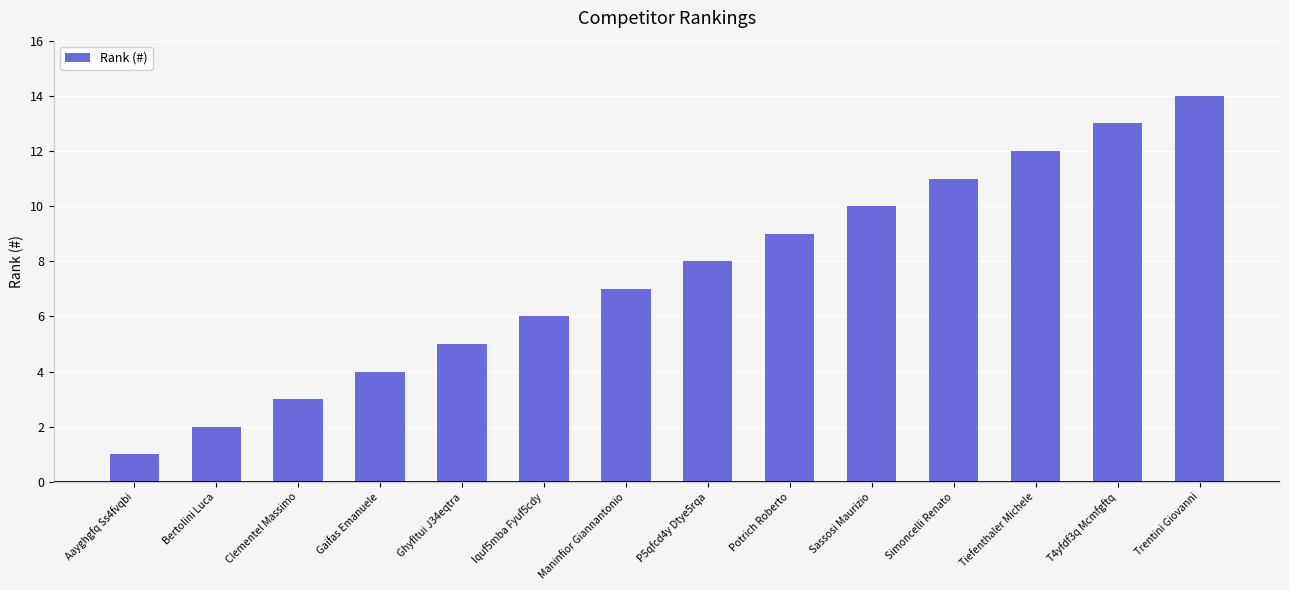

At which label is the value closest to 7?

Maninfior Giannantonio